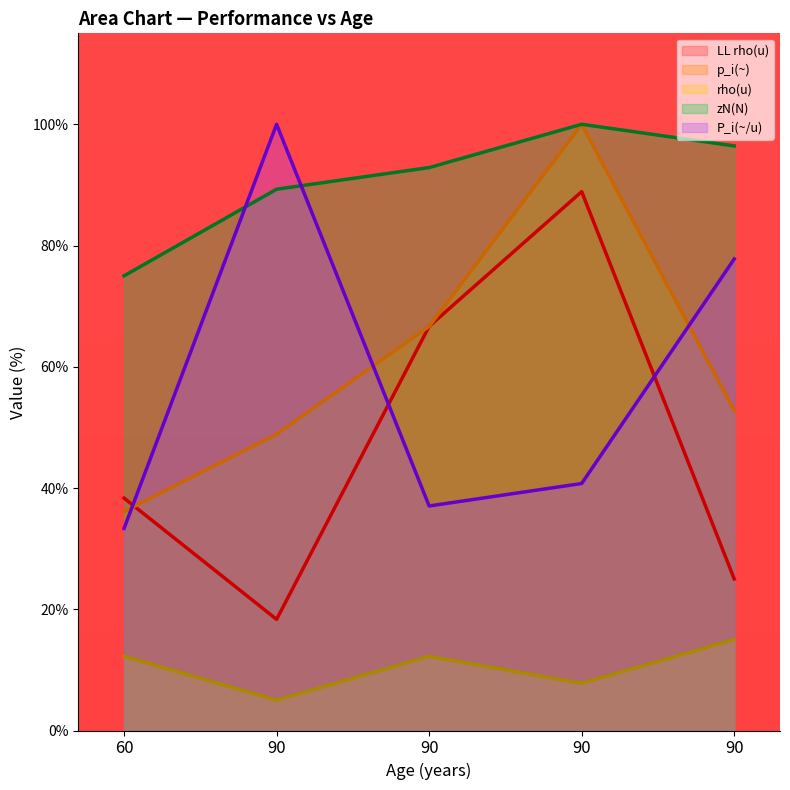

Reading right to left, extract all data points from this chart.

zN(N): 96.4	100.0	92.9	89.3	75.0
LL rho(u): 25.0	88.9	66.7	18.3	38.3
P_i(~/u): 77.8	40.7	37.0	100.0	33.3
p_i(~): 52.8	100.0	66.7	48.9	36.1
rho(u): 15.0	7.8	12.2	5.0	12.2